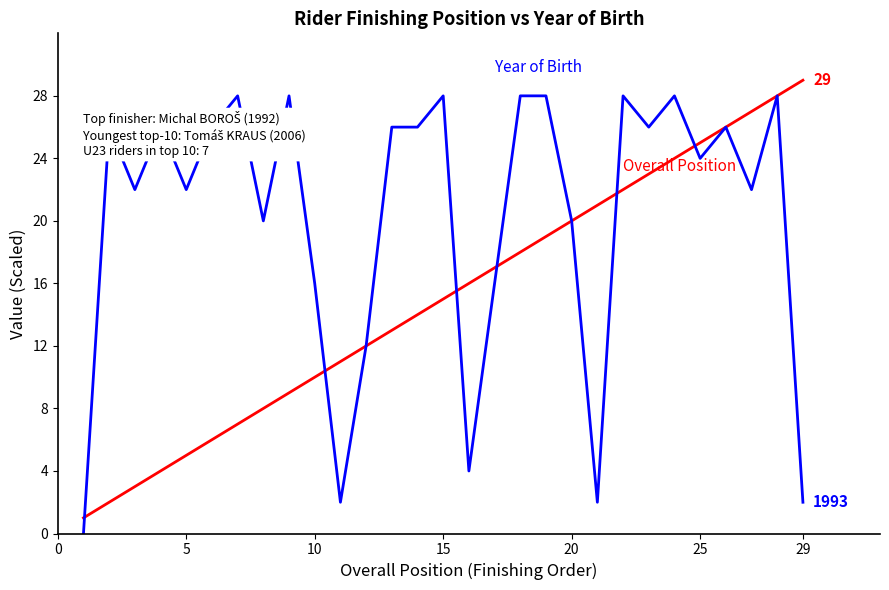

What is the greatest value displayed?

29